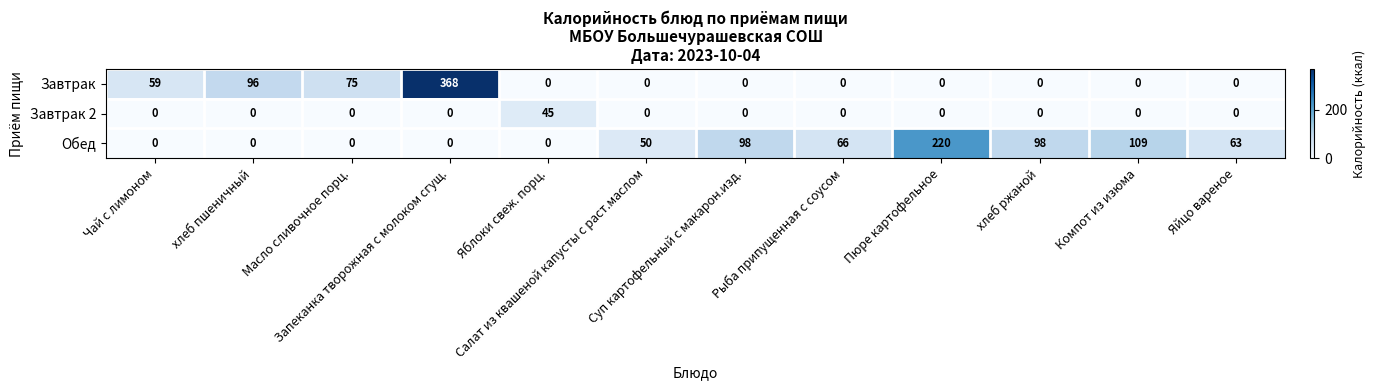

Which series has the largest total across all categories?

Обед